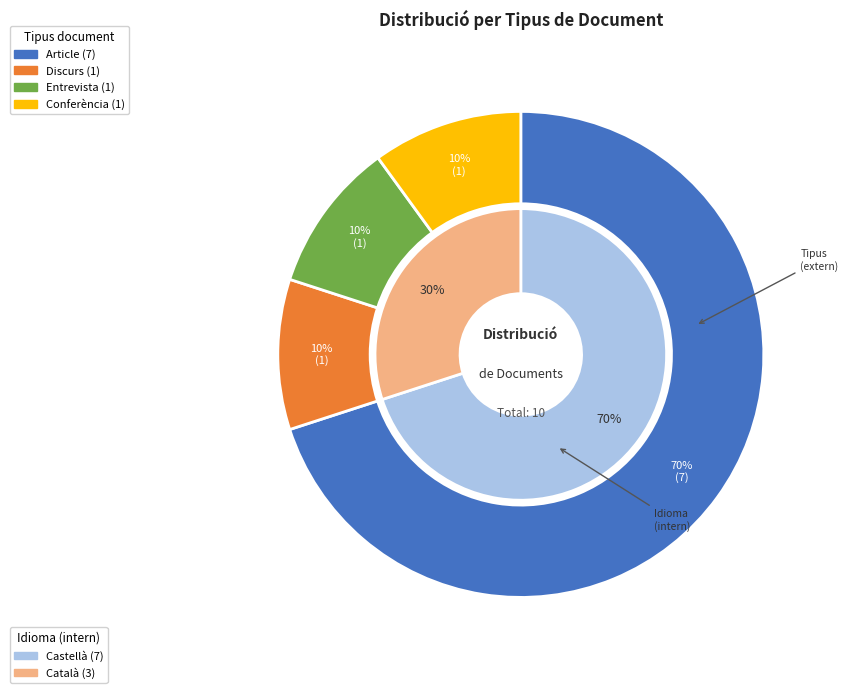

Is it true that Article is 1% of the pie?

False